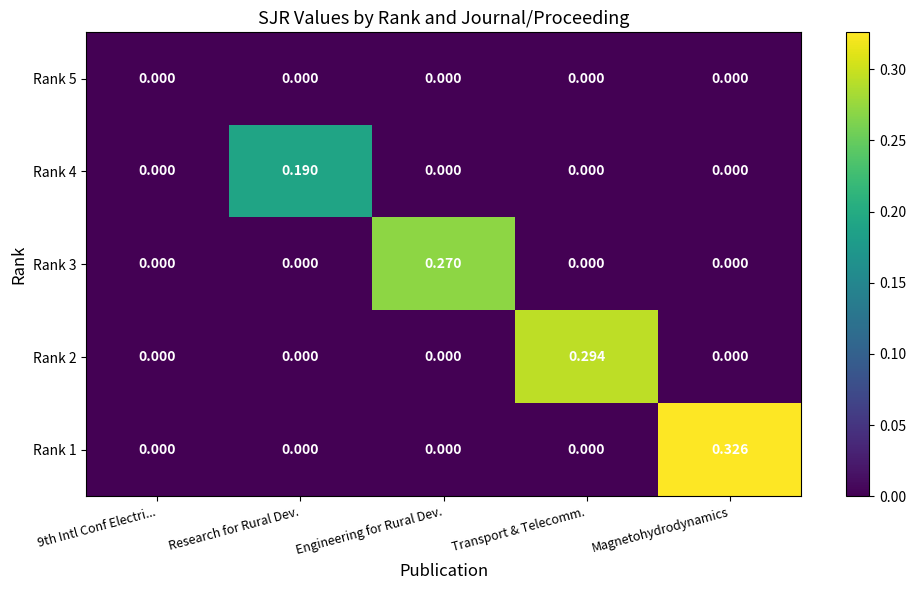

At which label does Rank 4 reach its peak?

Research for Rural Dev.